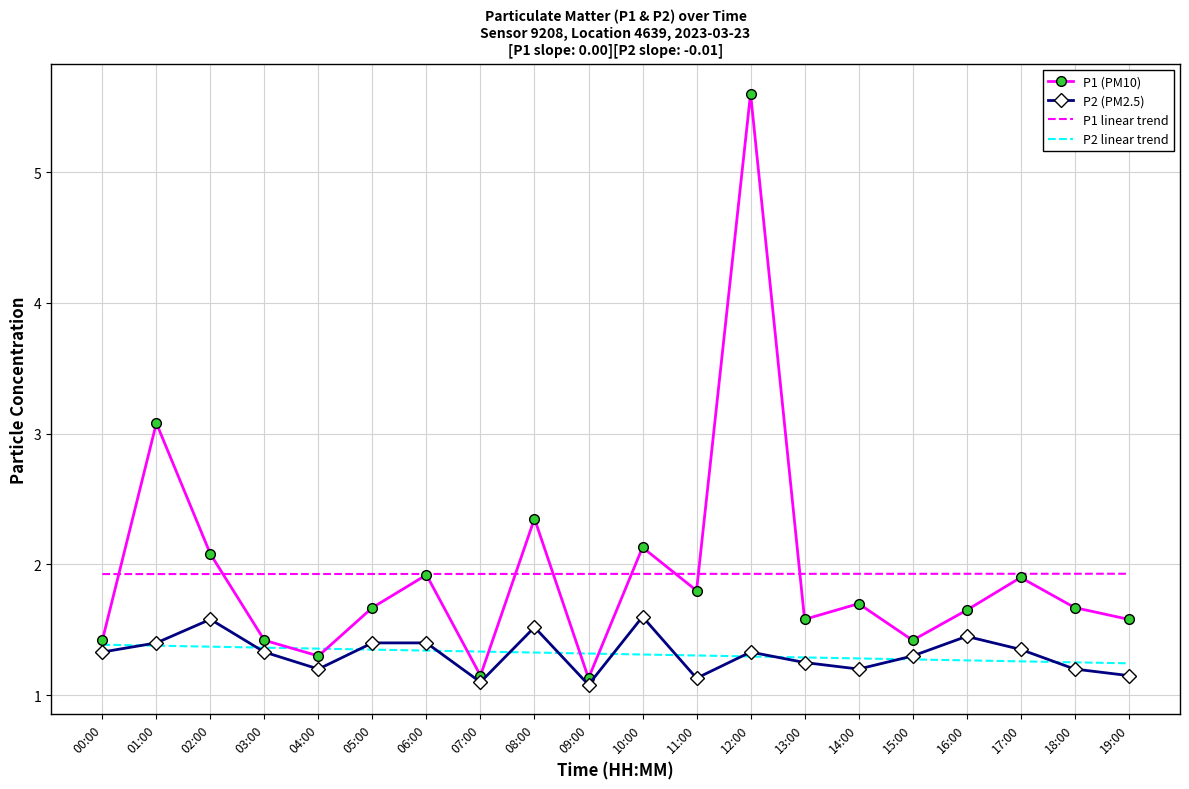

What is the total value across all series at 17:00?

3.2